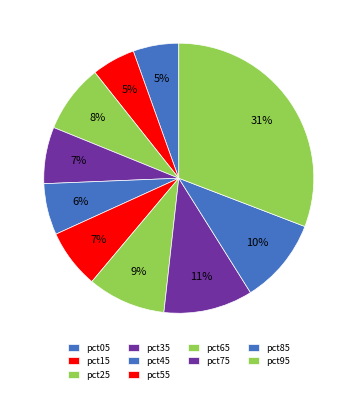

How many segments does this pie chart have?

10